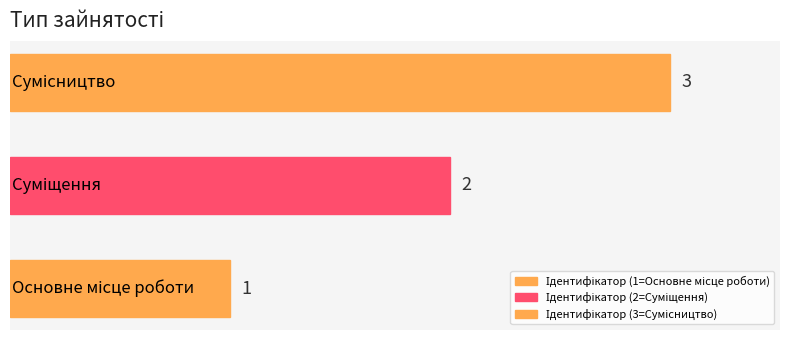

What is the sum of all values?

6